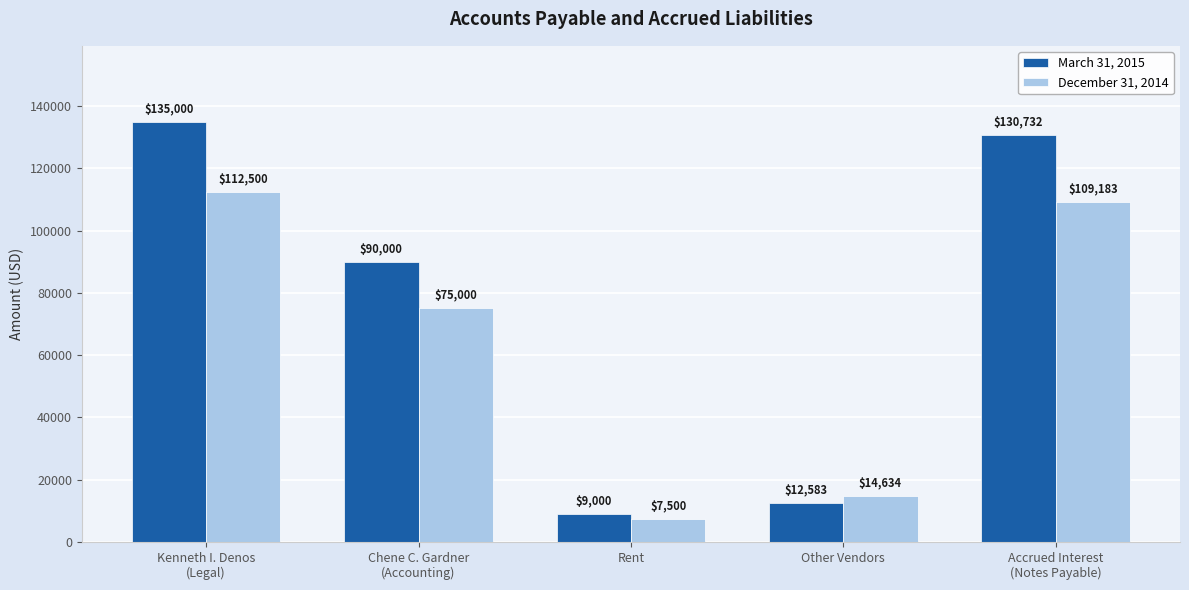

The December 31, 2014 series shows 14634 at Other Vendors. True or false?

True